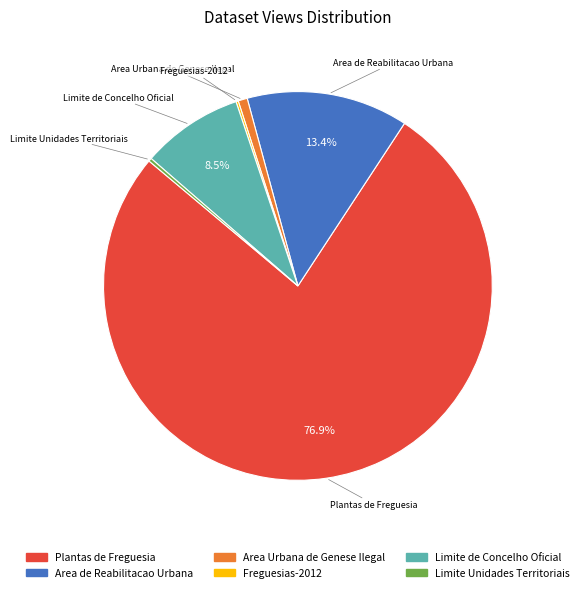

Which has a higher value, Area de Reabilitacao Urbana or Area Urbana de Genese Ilegal?

Area de Reabilitacao Urbana